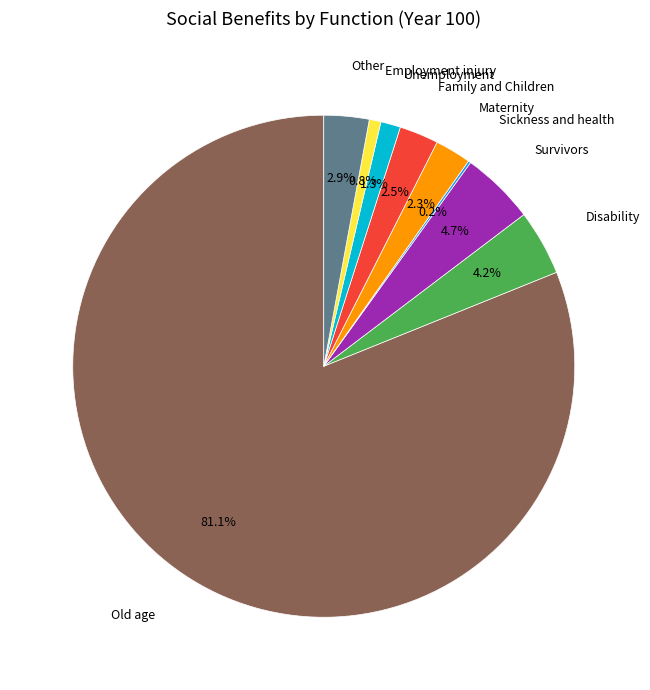

Is there any slice that represents more than half of the pie?

Yes